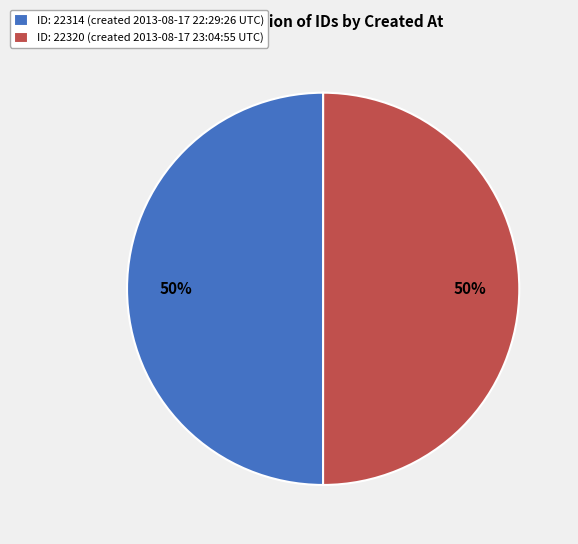

What percentage is the ID: 22320 (created 2013-08-17 23:04:55 UTC) slice, to the nearest percent?

50%